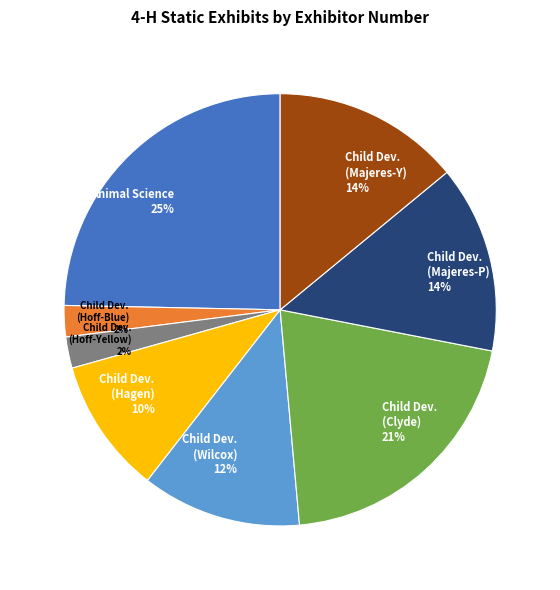

Which has a higher value, Child Dev. (Majeres-P) 14% or Animal Science 25%?

Animal Science 25%